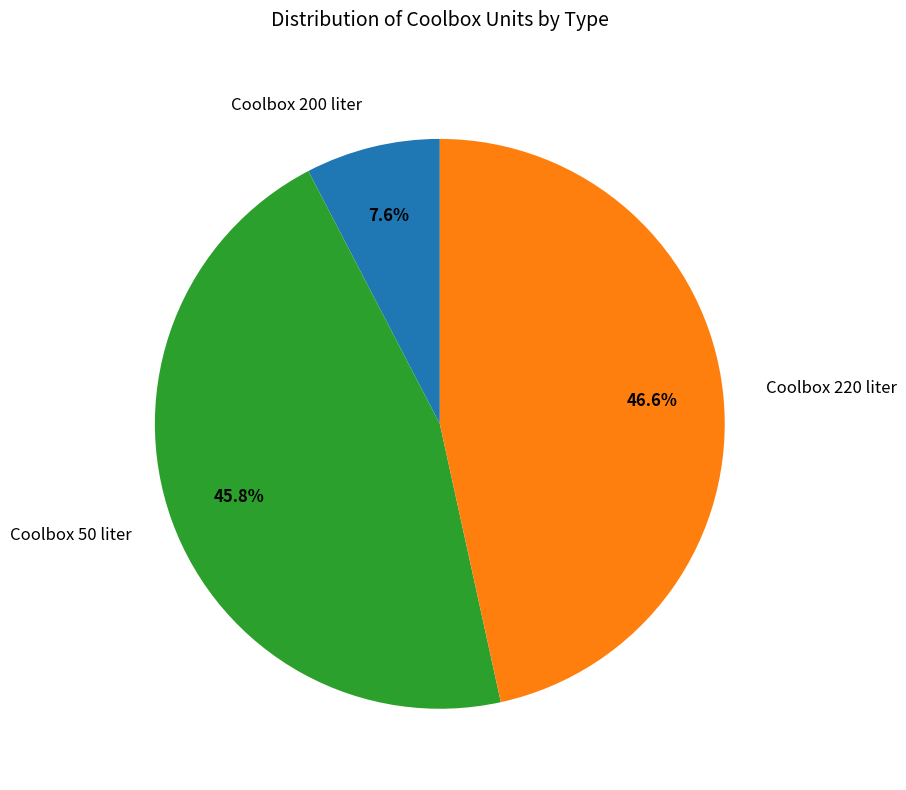

Approximately how many times larger is the value at Coolbox 220 liter compared to Coolbox 50 liter?

1.0